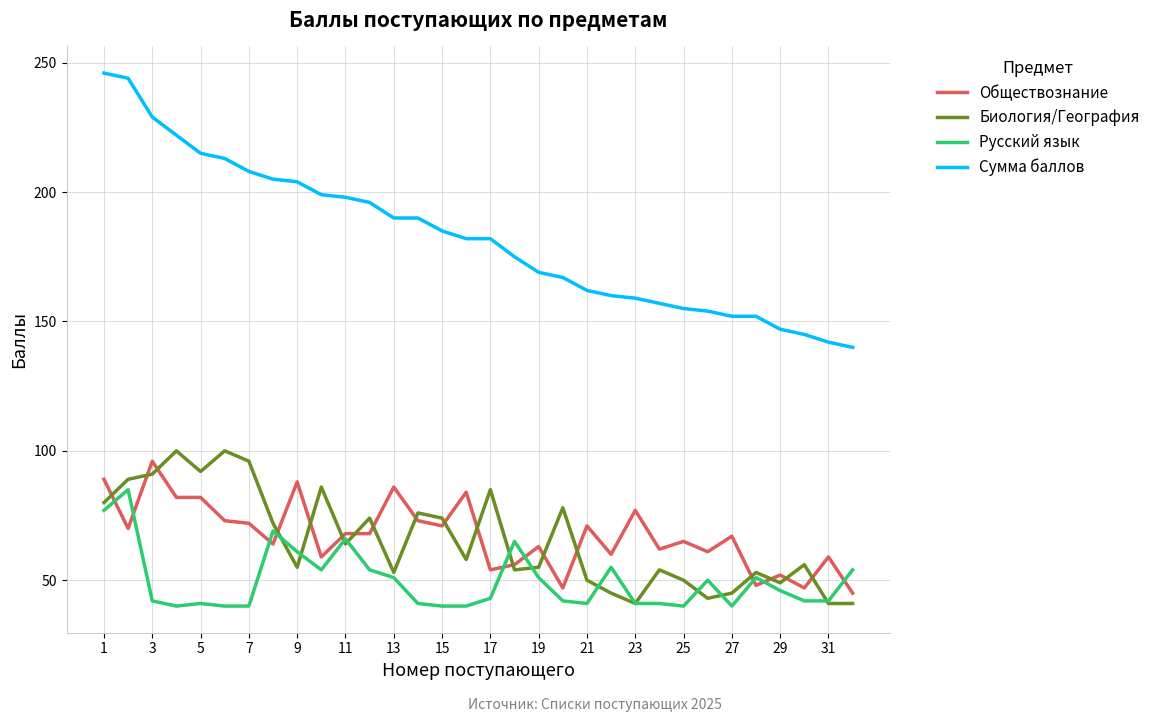

Which series has the largest total across all categories?

Сумма баллов